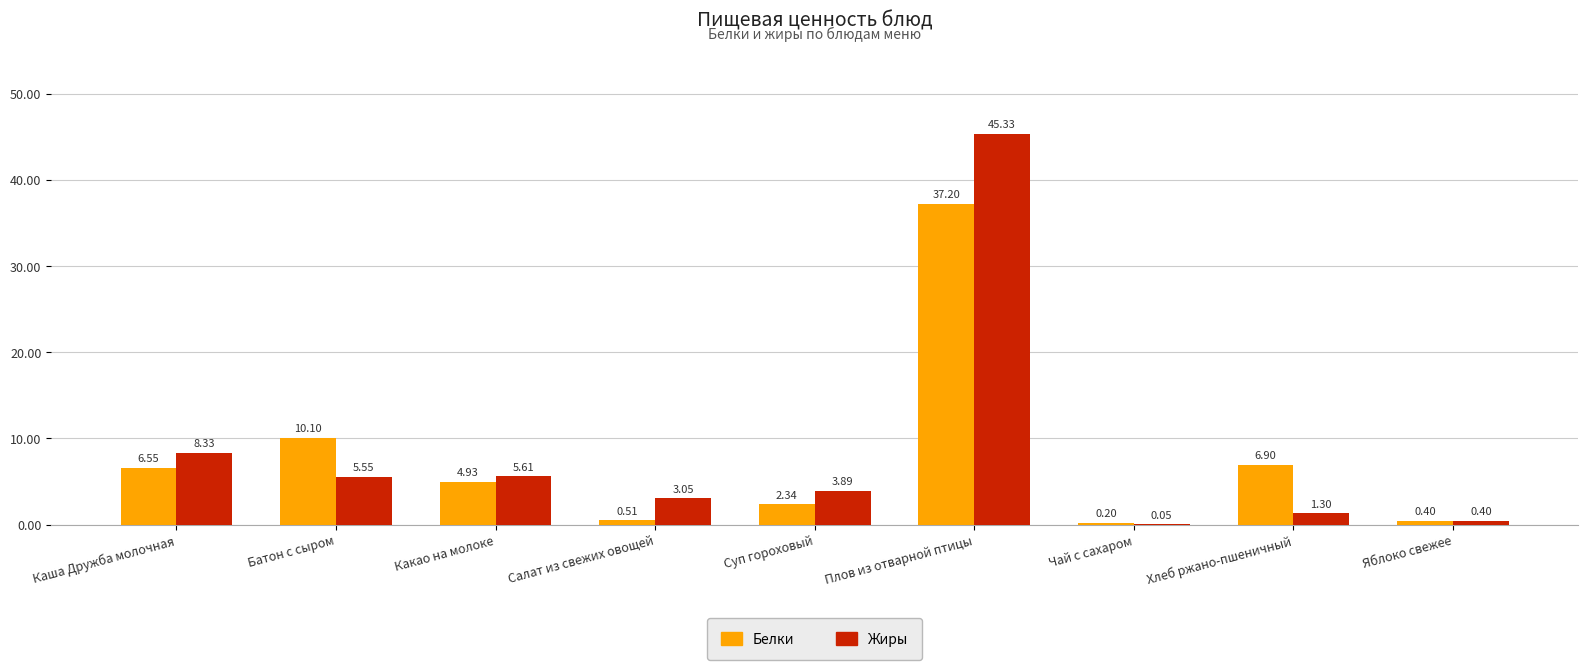

At which label does Белки reach its peak?

Плов из отварной птицы